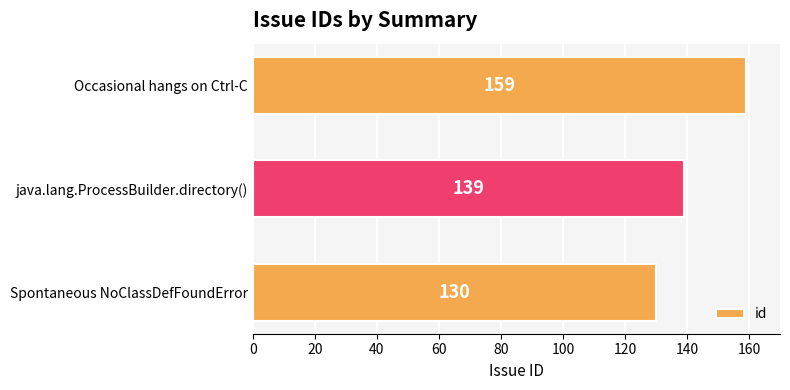

Reading top to bottom, what are all the values shown in this chart?

Occasional hangs on Ctrl-C=159	java.lang.ProcessBuilder.directory()=139	Spontaneous NoClassDefFoundError=130